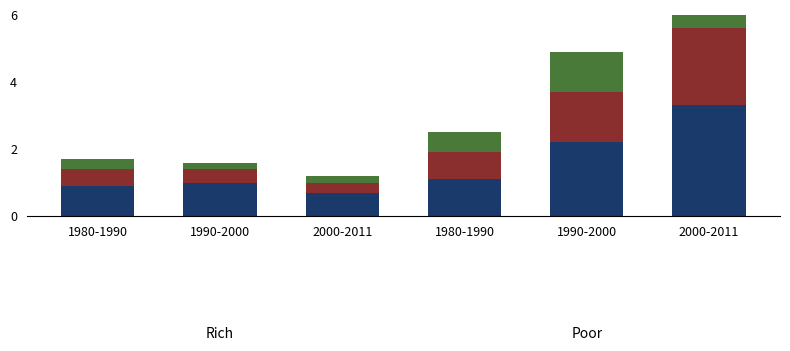

Between 1980-1990 and 1990-2000, which is larger?

1990-2000